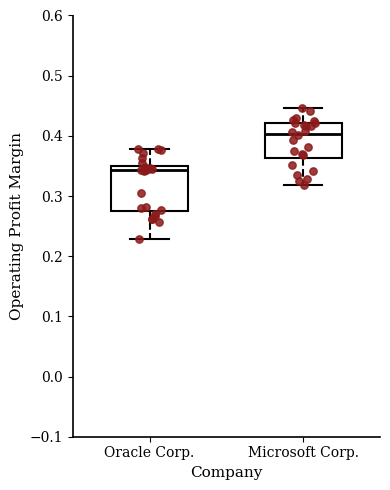

Which box is the tallest, from its lower edge to its upper edge?

Oracle Corp.